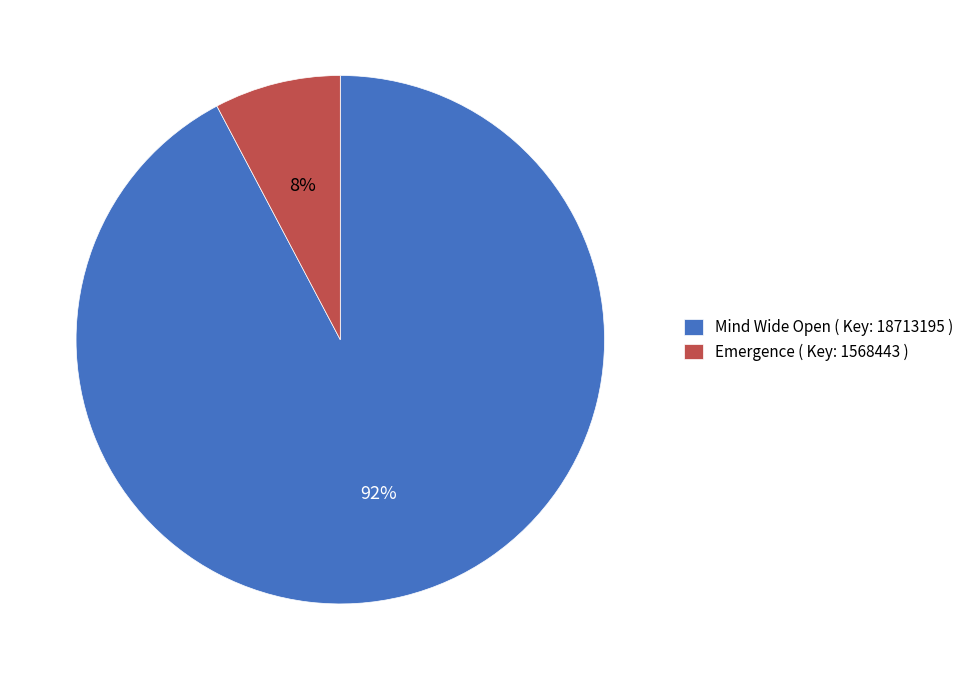

To the nearest percent, what percentage of the pie is Emergence ( Key: 1568443 )?

8%